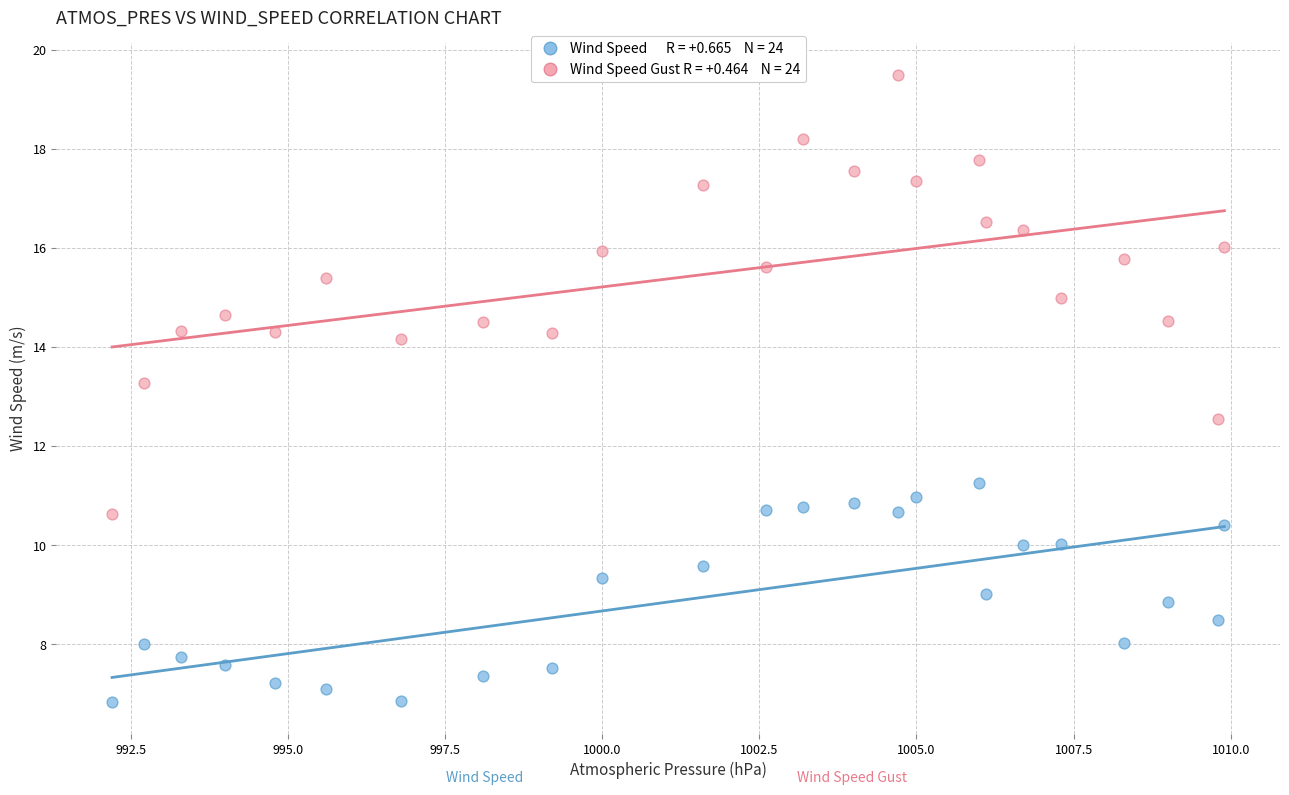

Across all data points, what is the range of Y values (max minus min)?

12.7